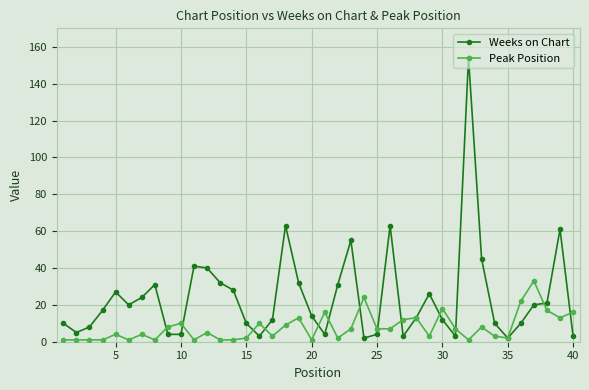

Which series has the largest range (max minus min)?

Weeks on Chart